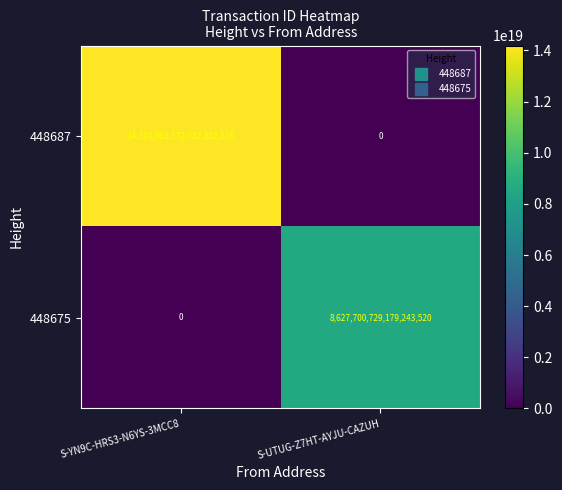

Which series has the largest range (max minus min)?

448687